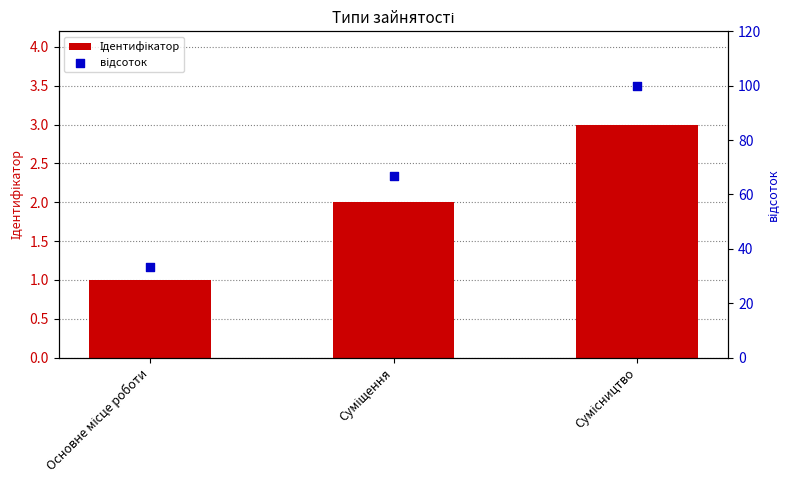

Which series contains the lowest Y value?

Ідентифікатор